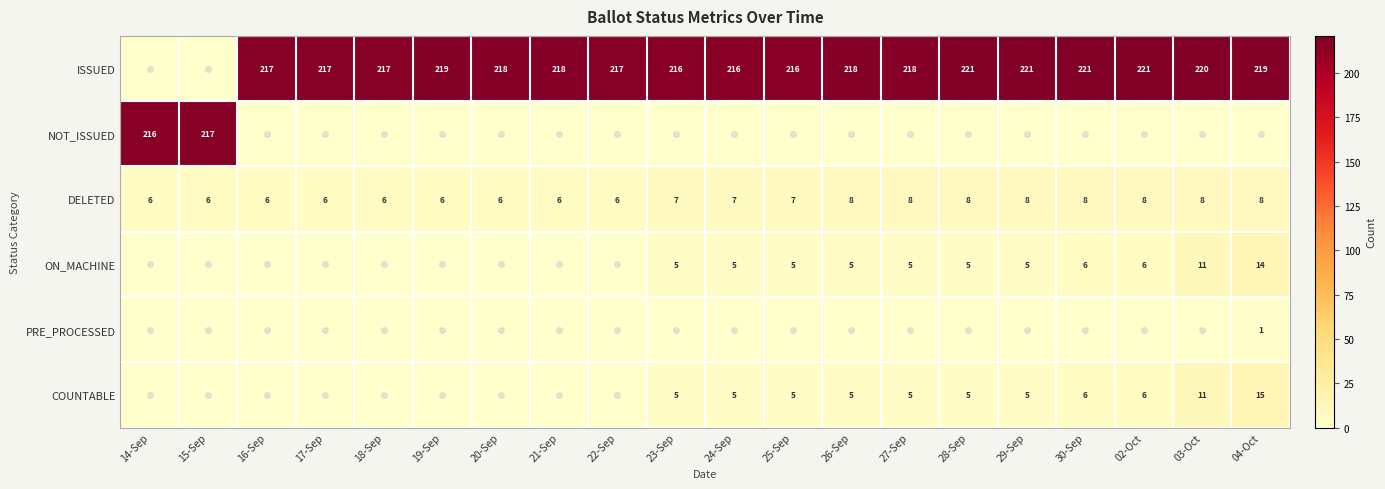

Count the DELETED values in the range 6 to 8.

20